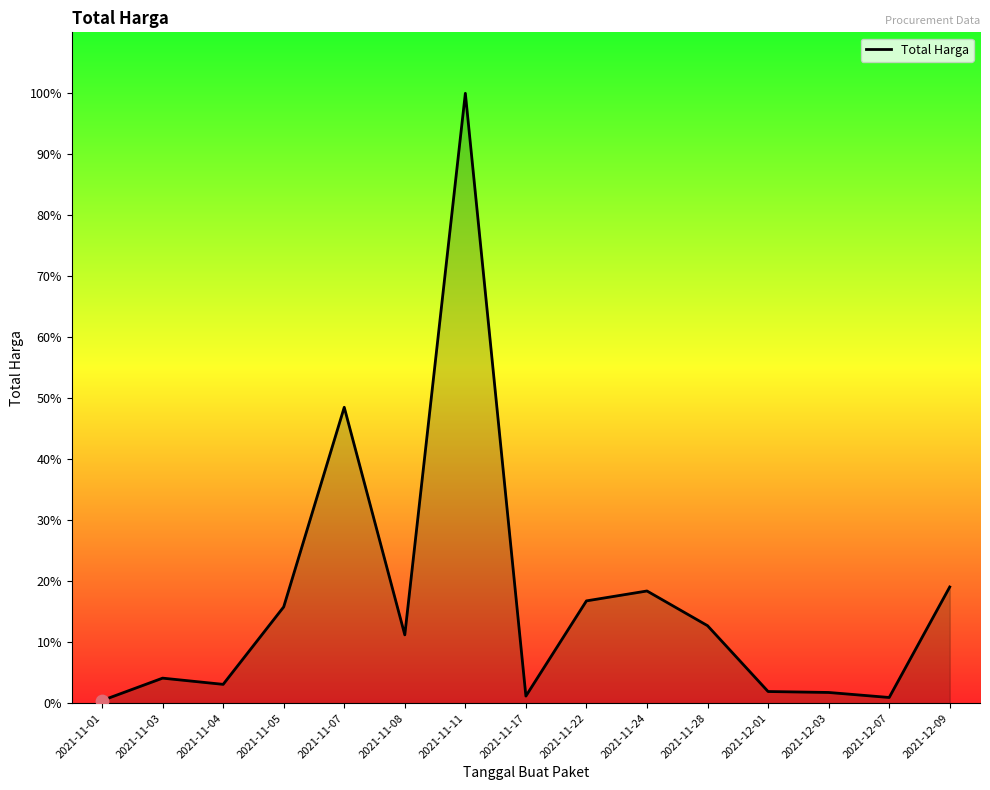

What is the ratio of the value at 2021-11-04 to the value at 2021-12-09?

0.2